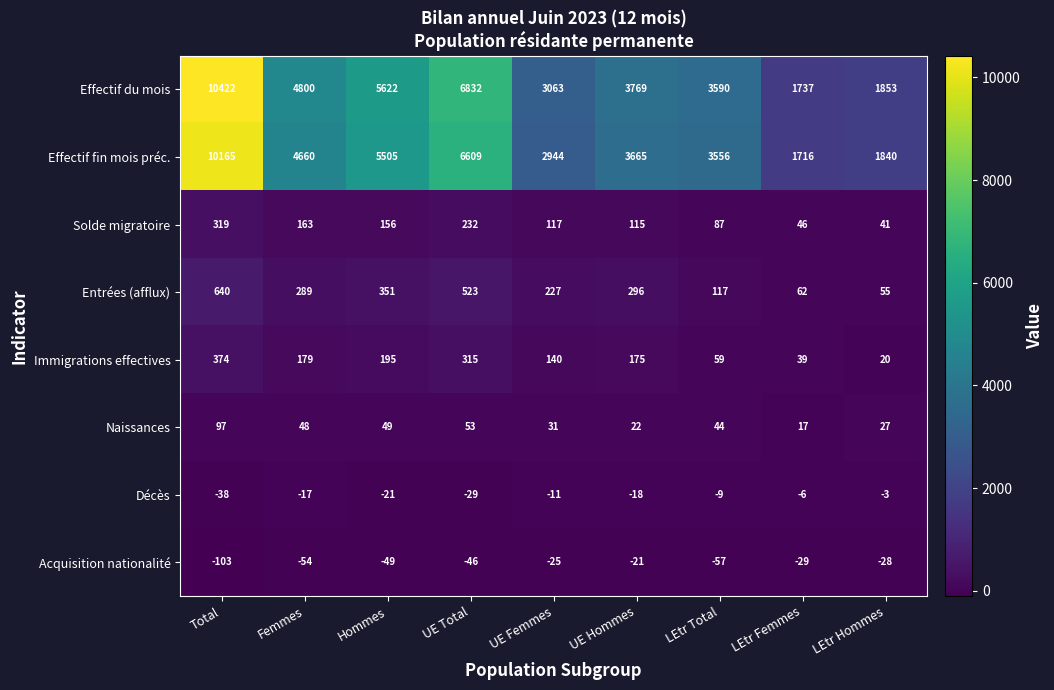

What is the average value of the Effectif du mois series?

4632